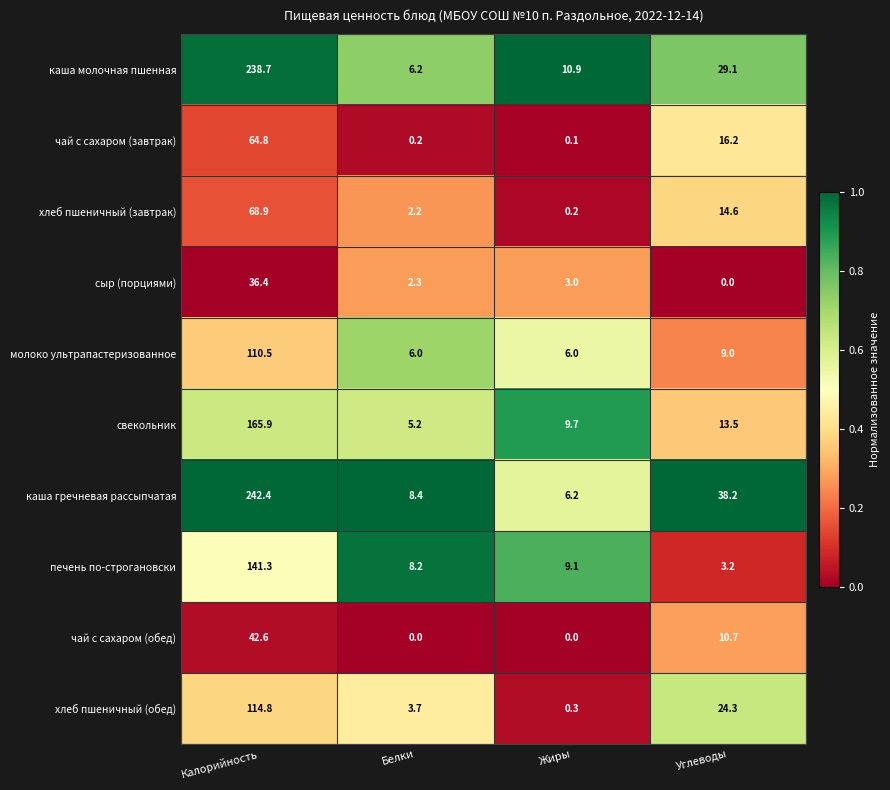

Rank the series at Калорийность from lowest to highest value.

сыр (порциями), чай с сахаром (обед), чай с сахаром (завтрак), хлеб пшеничный (завтрак), молоко ультрапастеризованное, хлеб пшеничный (обед), печень по-строгановски, свекольник, каша молочная пшенная, каша гречневая рассыпчатая